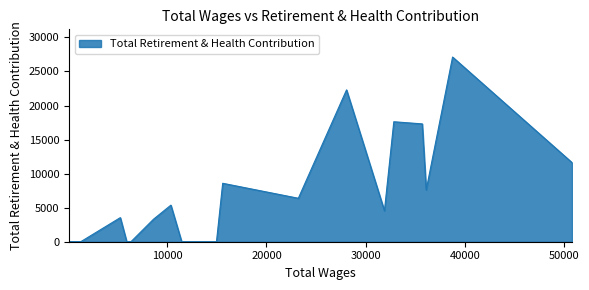

What is the greatest value displayed?

27120